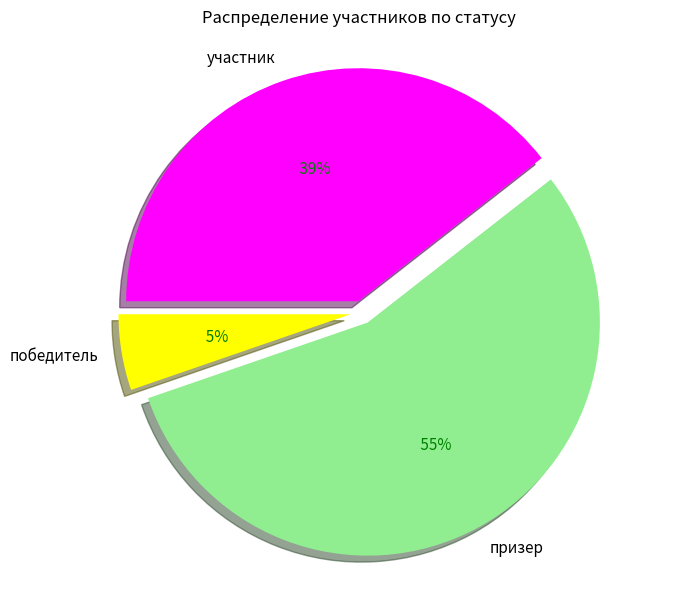

Approximately how many times larger is the value at участник compared to призер?

0.7